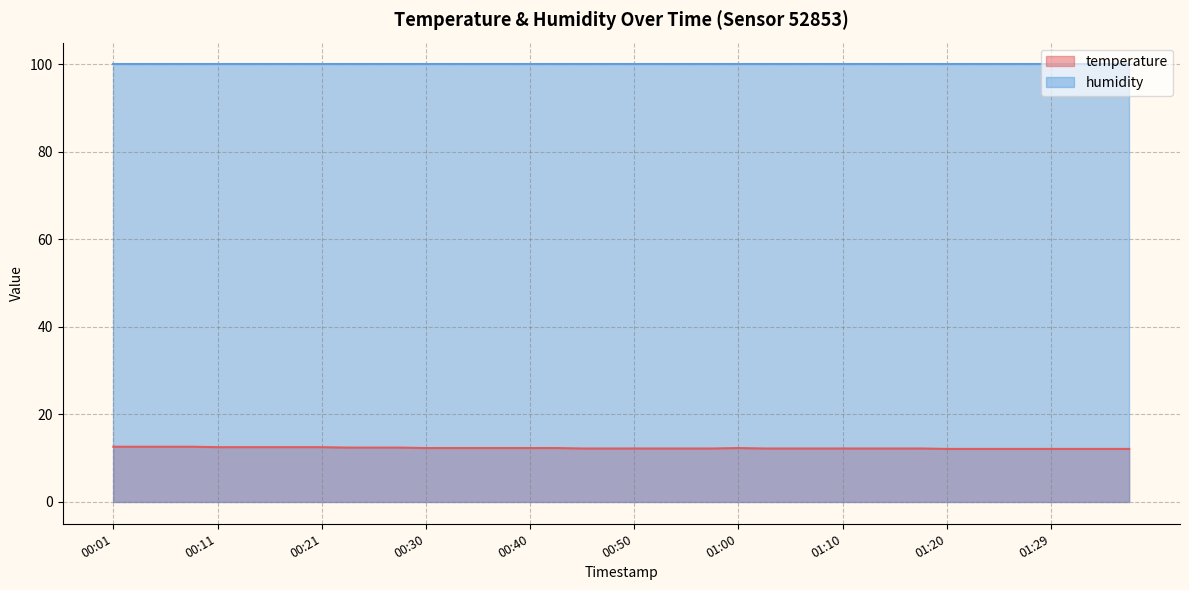

Is it true that the value at 01:12 is 3.6?

False